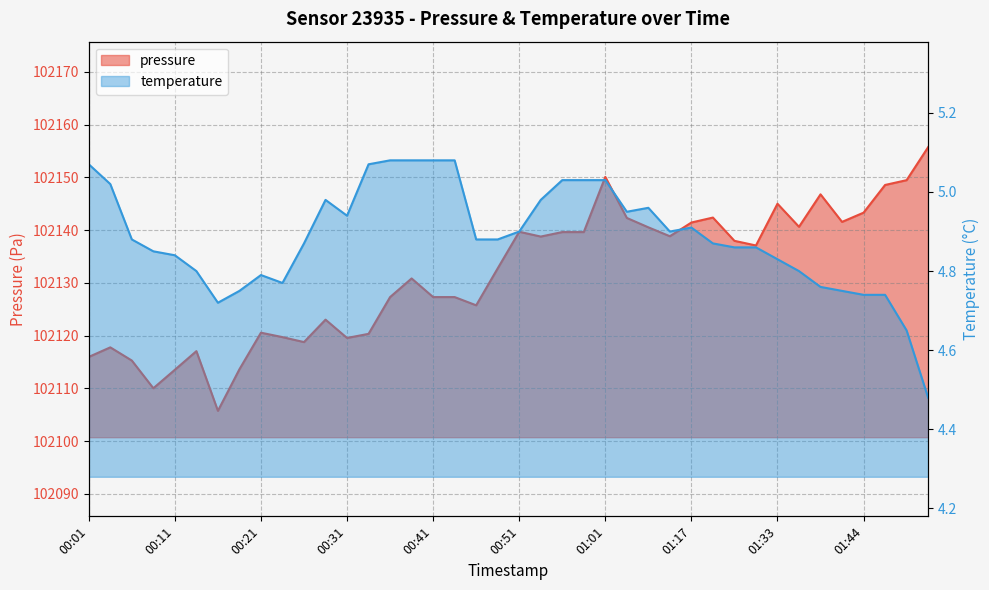

Where is the first local maximum for pressure?

00:04